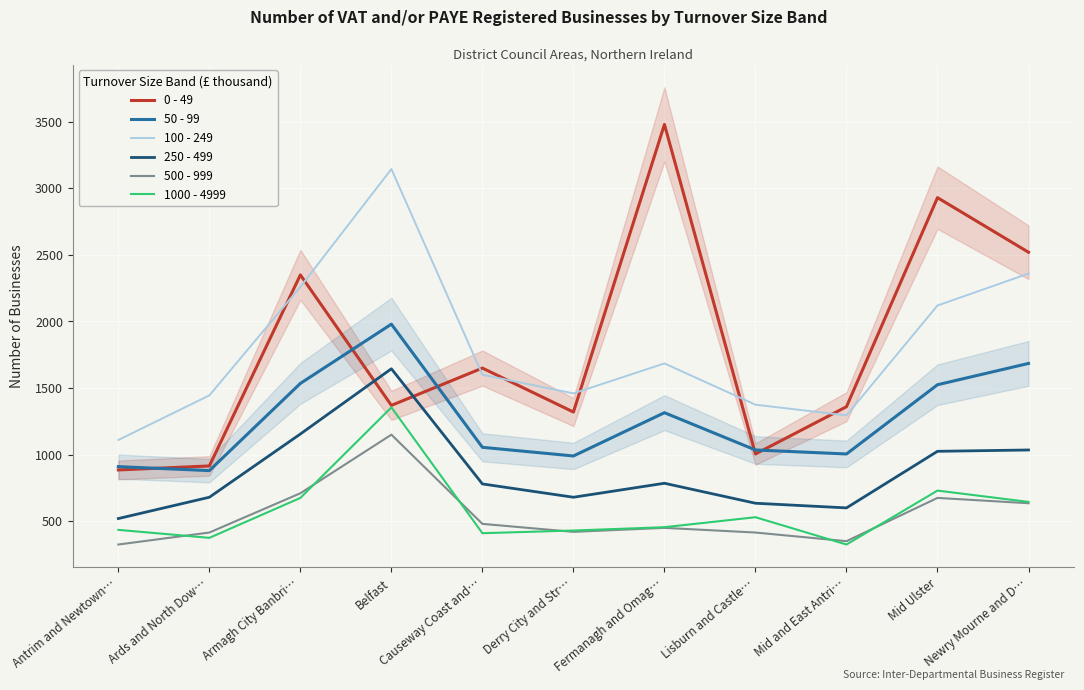

Which series has the largest total across all categories?

100 - 249